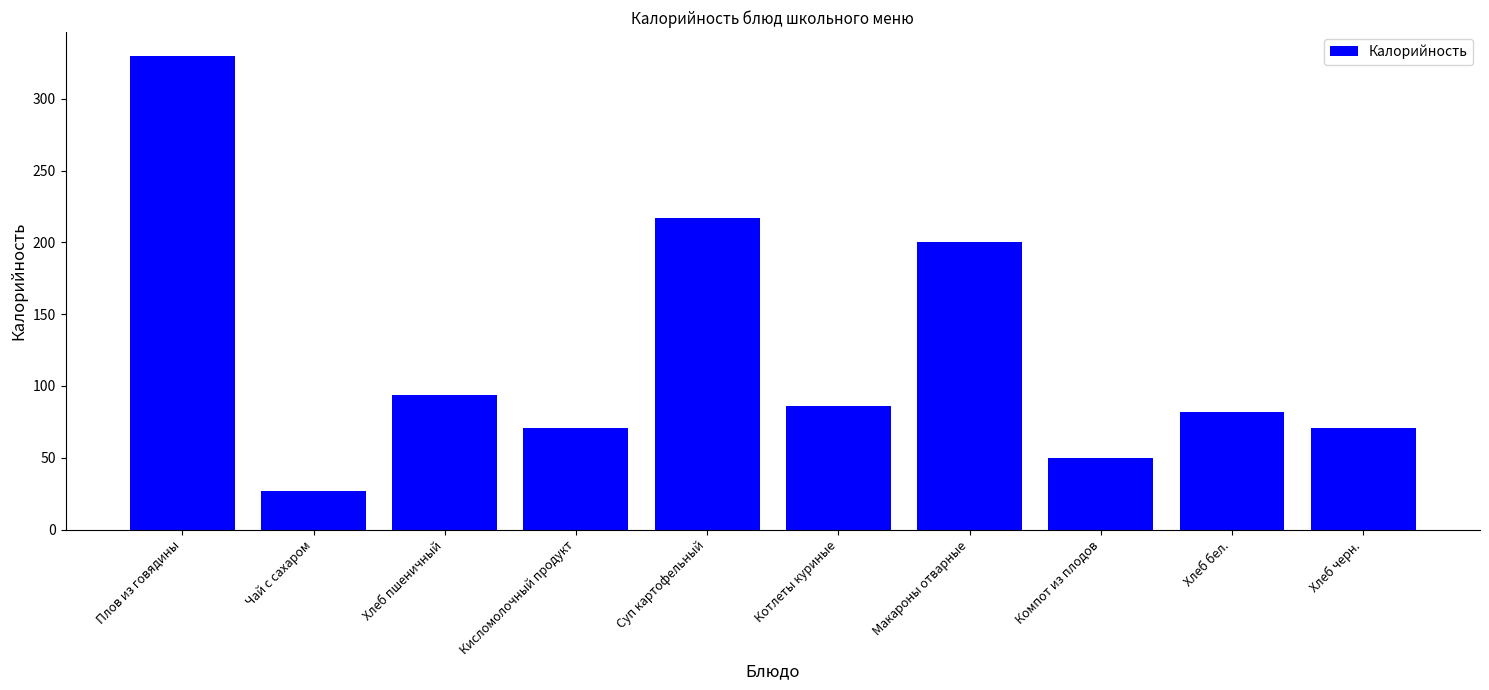

Which label corresponds to the smallest value in the chart?

Чай с сахаром